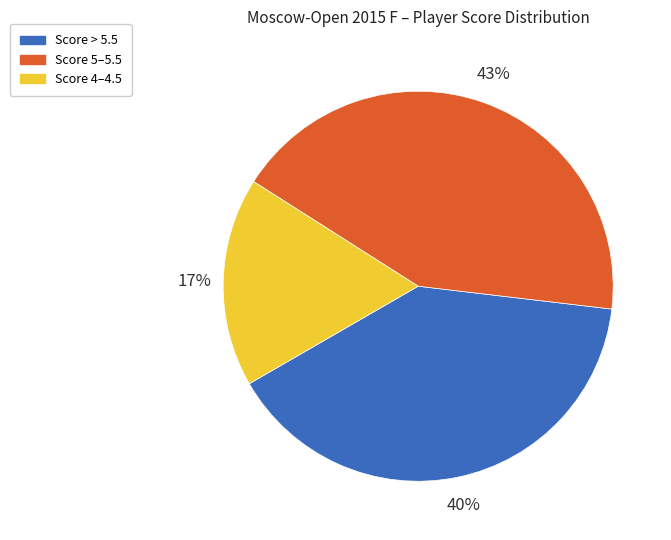

To the nearest percent, what percentage of the pie is Score > 5.5?

40%